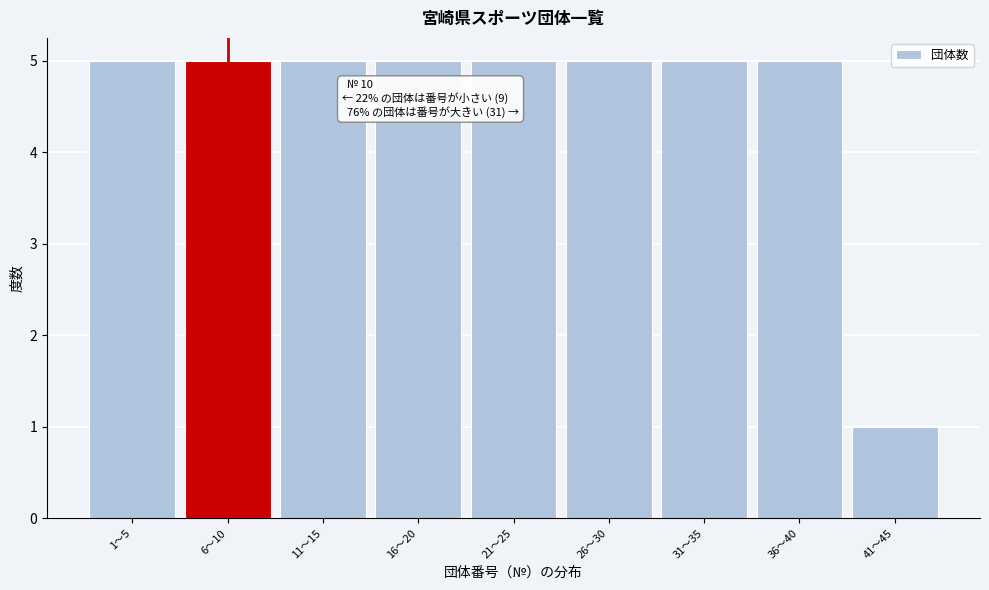

Reading left to right, what are all the values shown in this chart?

1～5=5	6～10=5	11～15=5	16～20=5	21～25=5	26～30=5	31～35=5	36～40=5	41～45=1